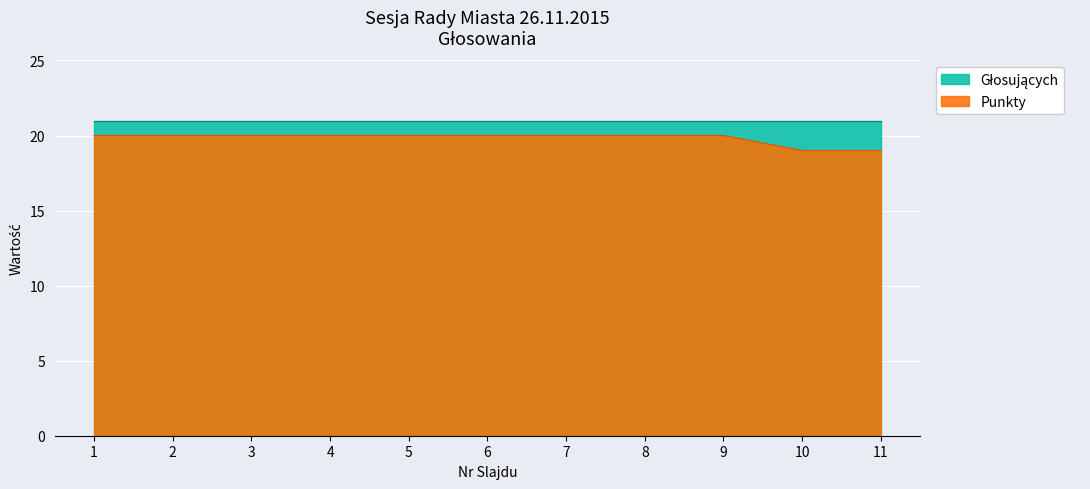

Rank the categories by value from lowest to highest.

10, 11, 1, 2, 3, 4, 5, 6, 7, 8, 9